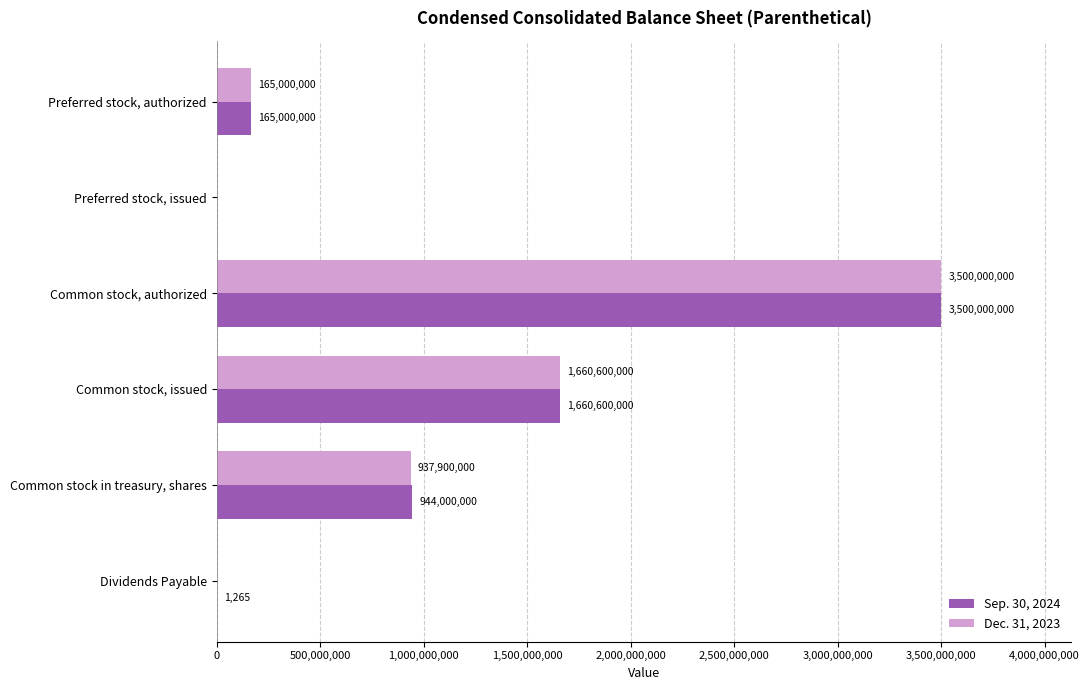

What is the sum of the Dec. 31, 2023 values at Common stock, authorized and Common stock, issued?

5160600000